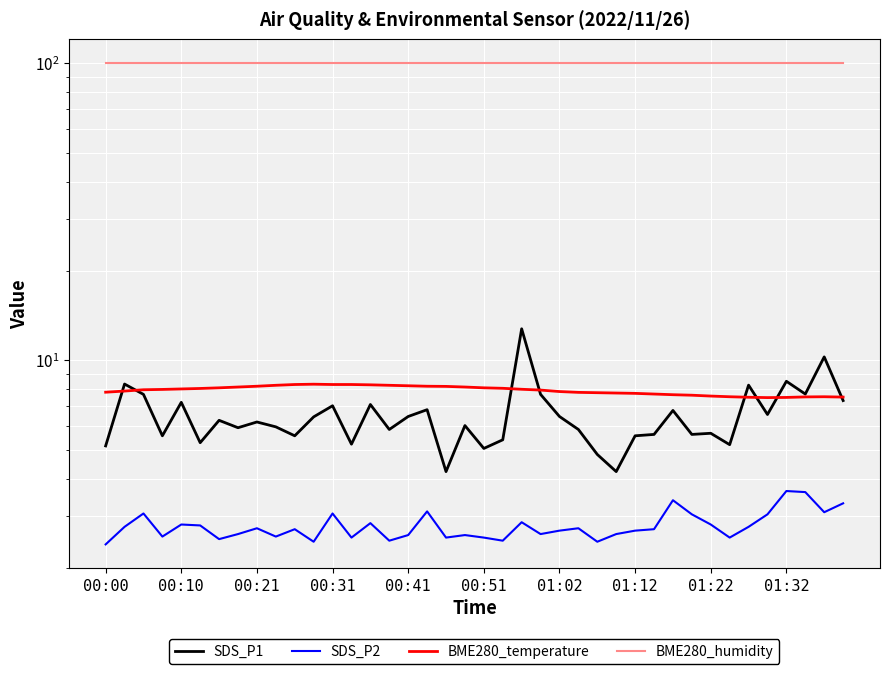

Which series has the largest total across all categories?

BME280_humidity